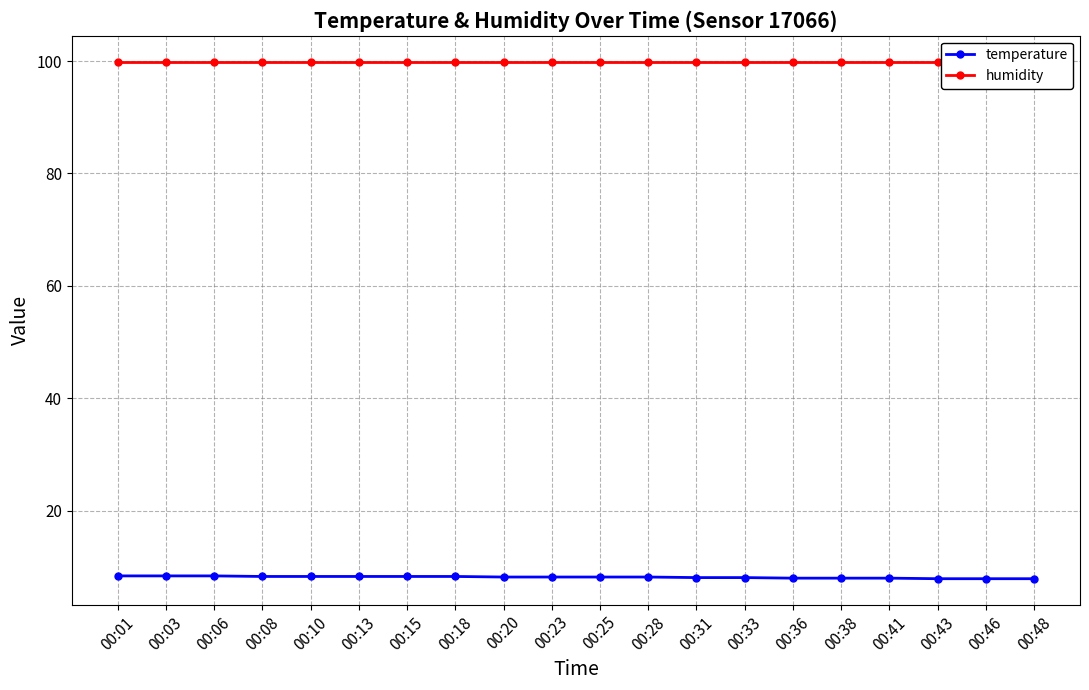

Which category has the highest value across all series?

00:01